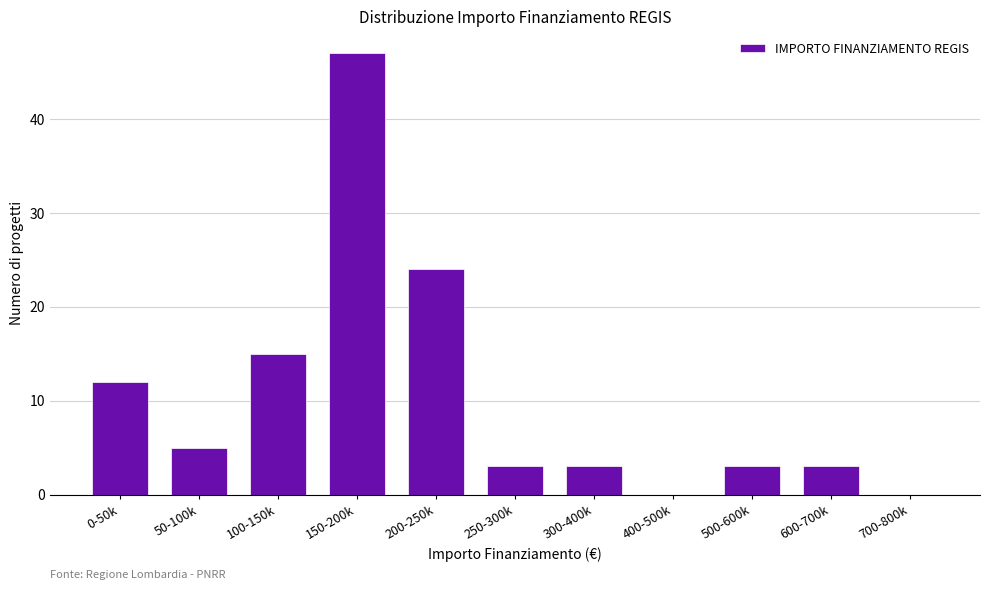

Reading right to left, transcribe all the data shown in this chart.

700-800k=0	600-700k=3	500-600k=3	400-500k=0	300-400k=3	250-300k=3	200-250k=24	150-200k=47	100-150k=15	50-100k=5	0-50k=12